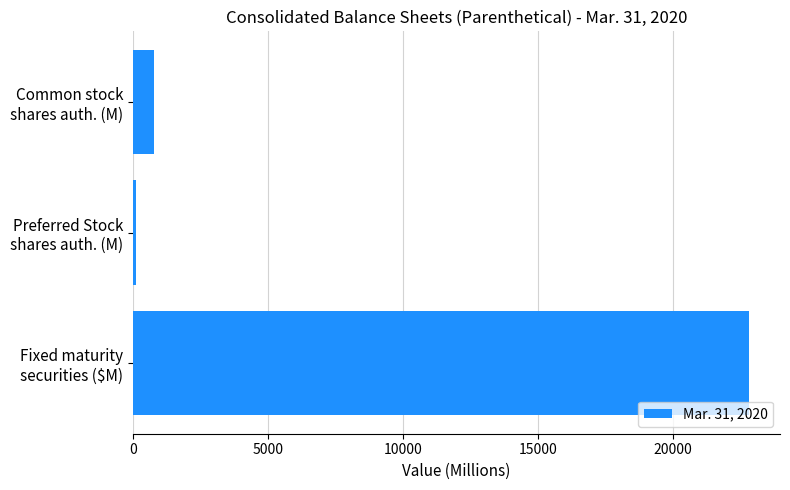

Count the number of data series in this chart.

1